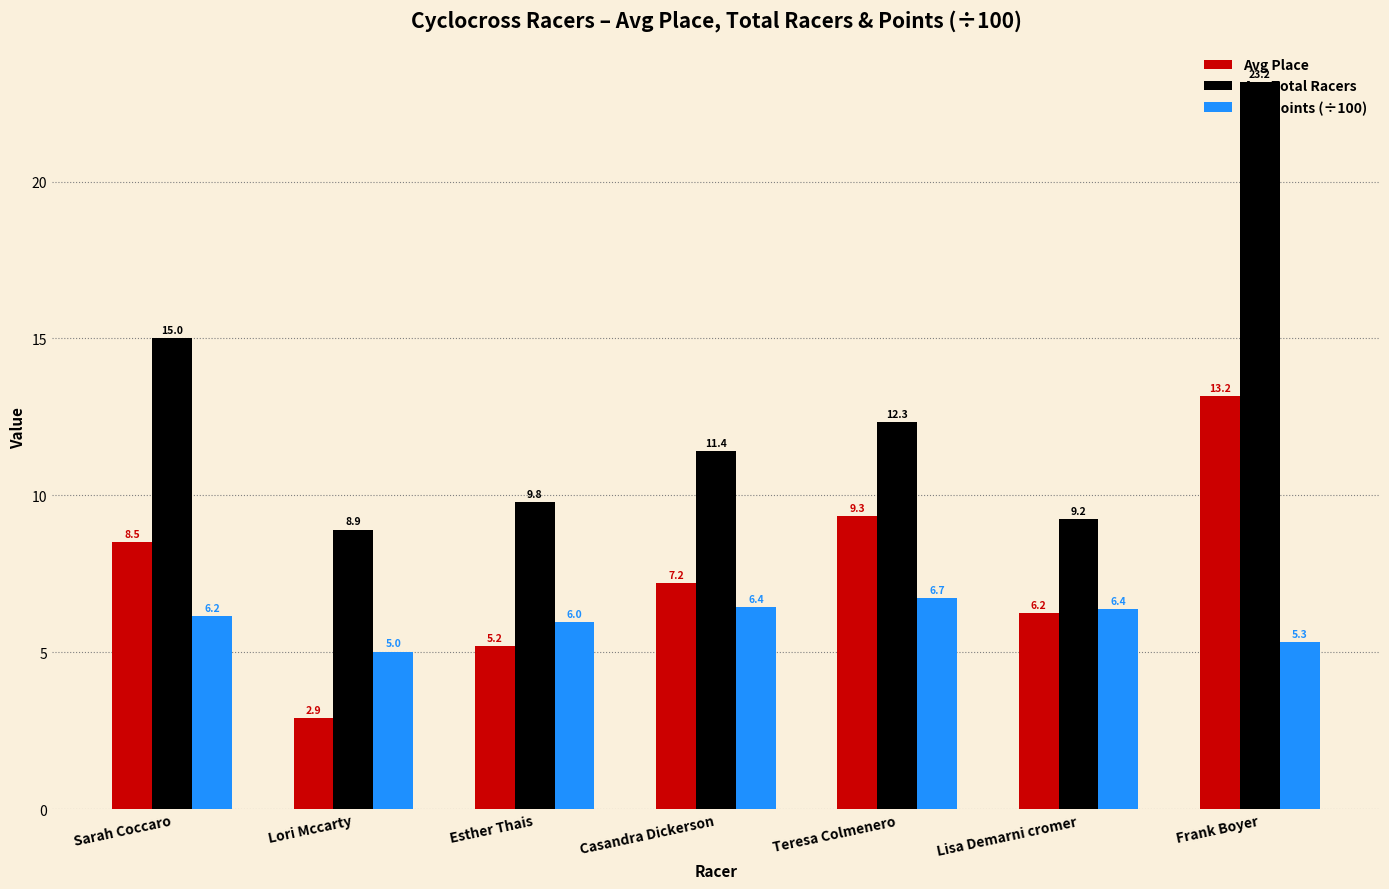

Is it true that Avg Total Racers equals 5.0 at Frank Boyer?

False